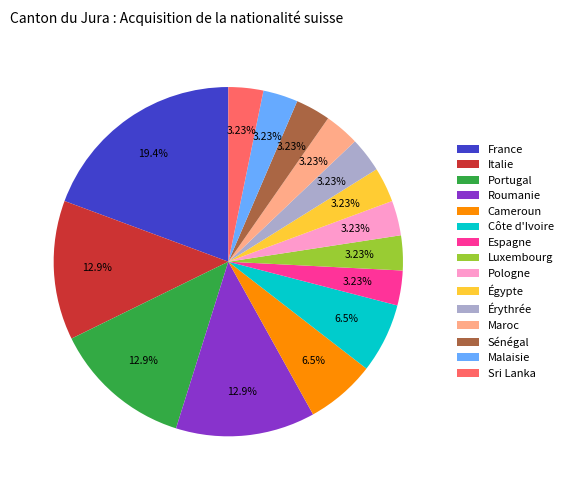

Approximately how many times larger is the value at Espagne compared to Cameroun?

0.5